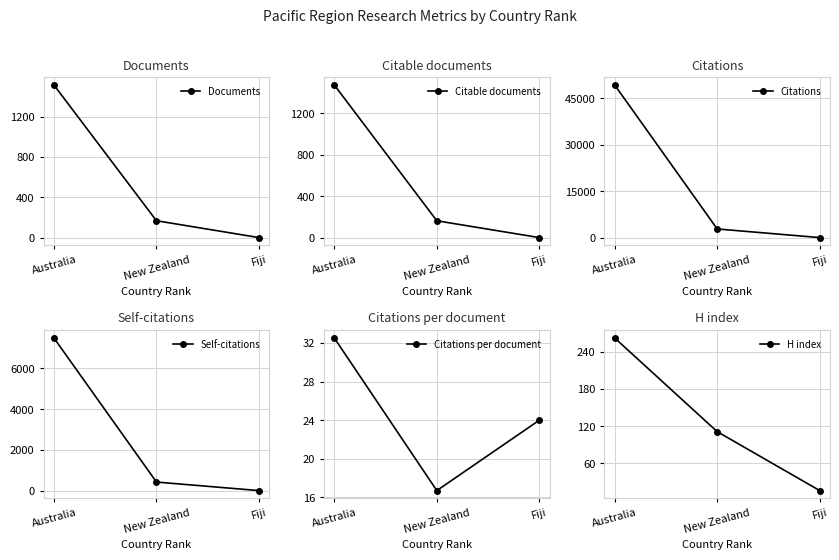

Which category has the lowest value in the Self-citations series?

Fiji